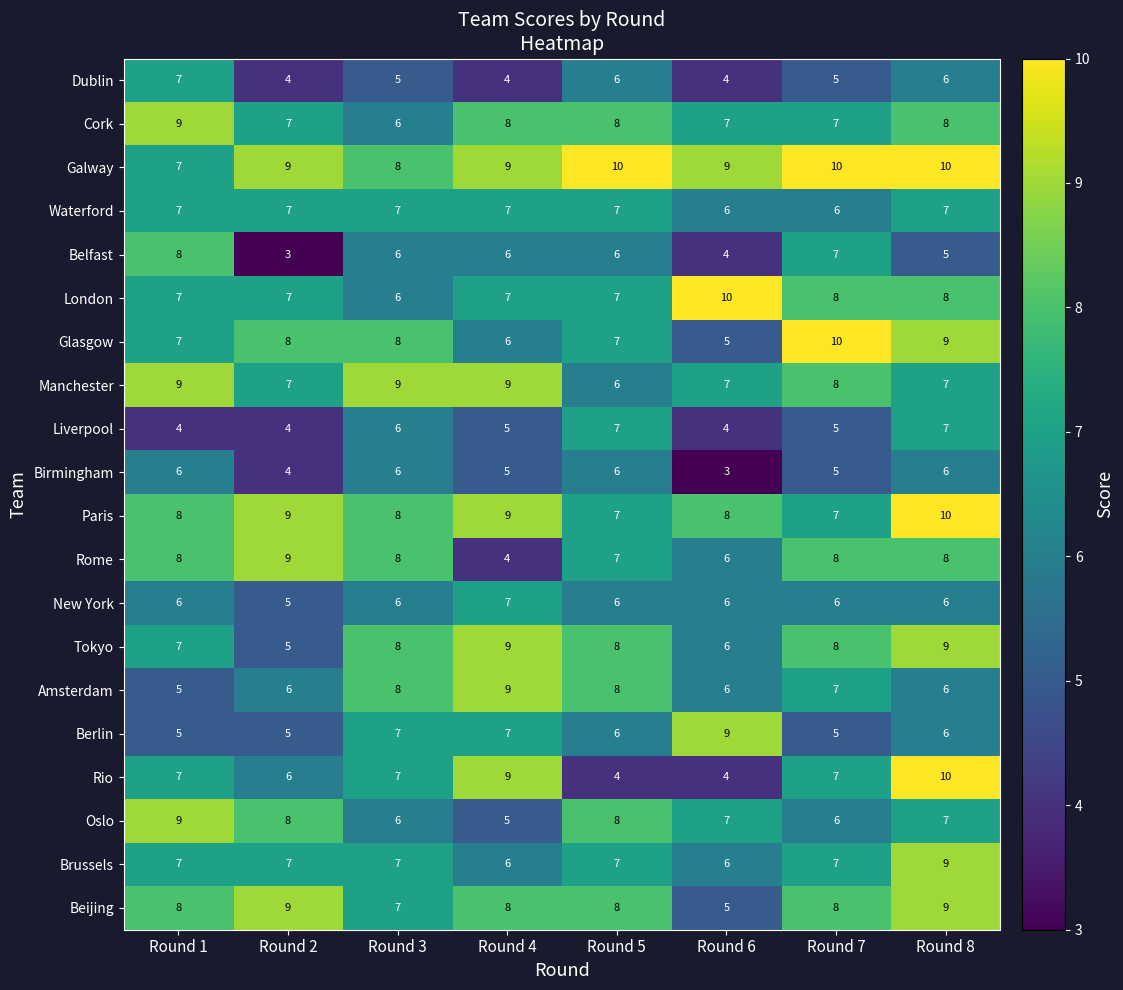

What is the sum of the Manchester values at Round 3 and Round 7?

17